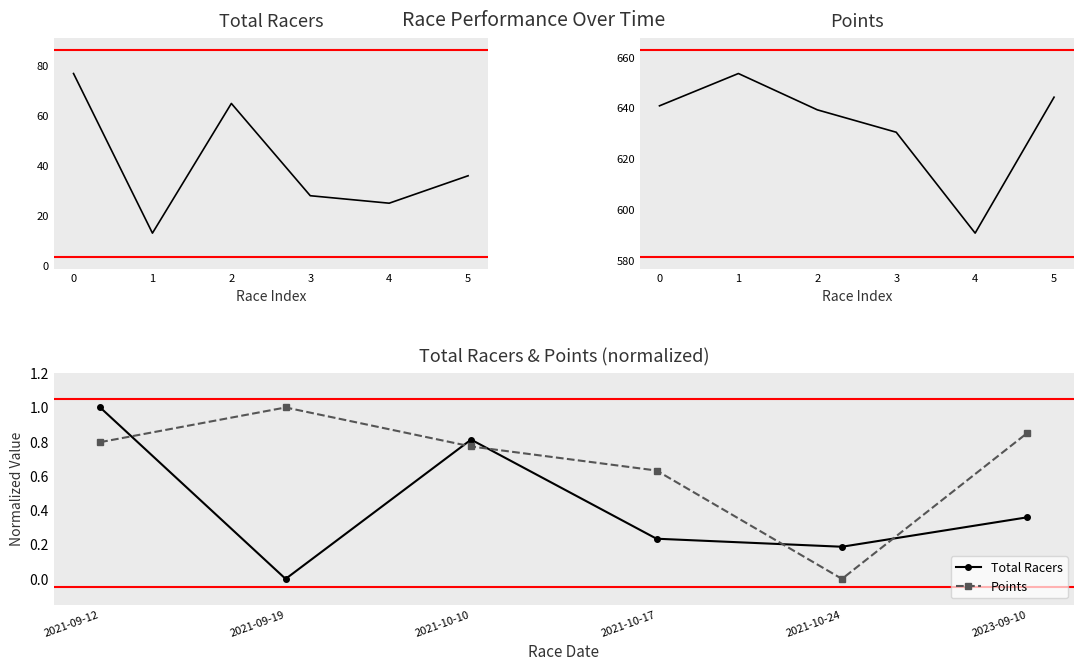

The Points series shows 0.6 at 2021-10-17. True or false?

True